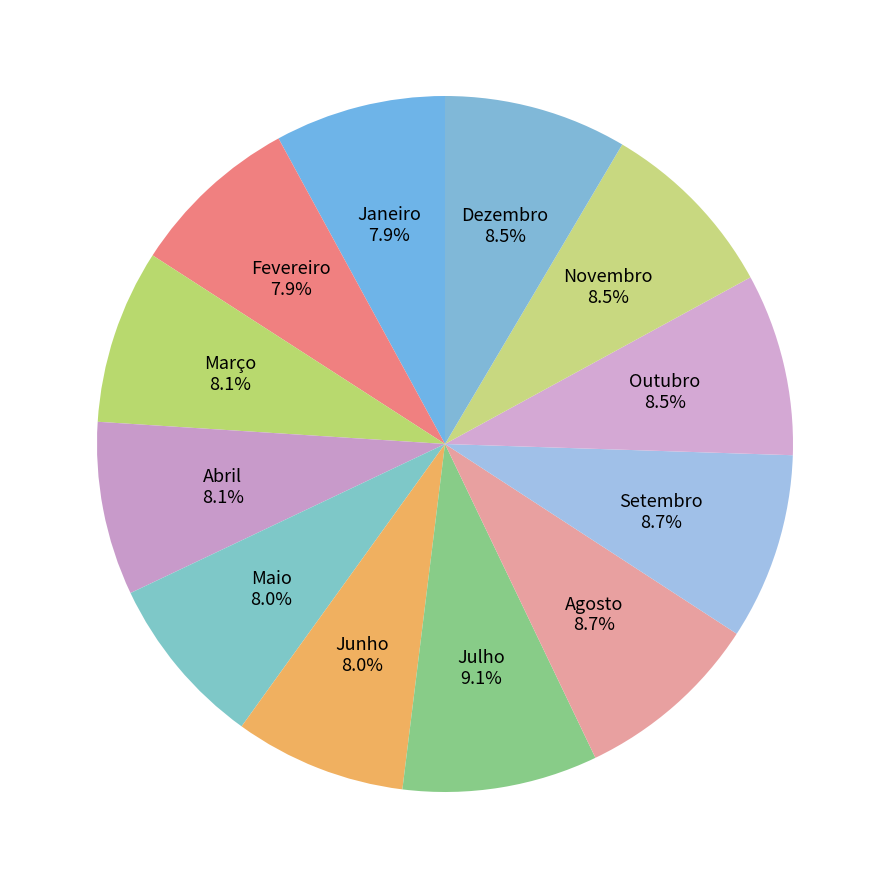

Combined, what portion of the pie is Março and Julho?

17.2%